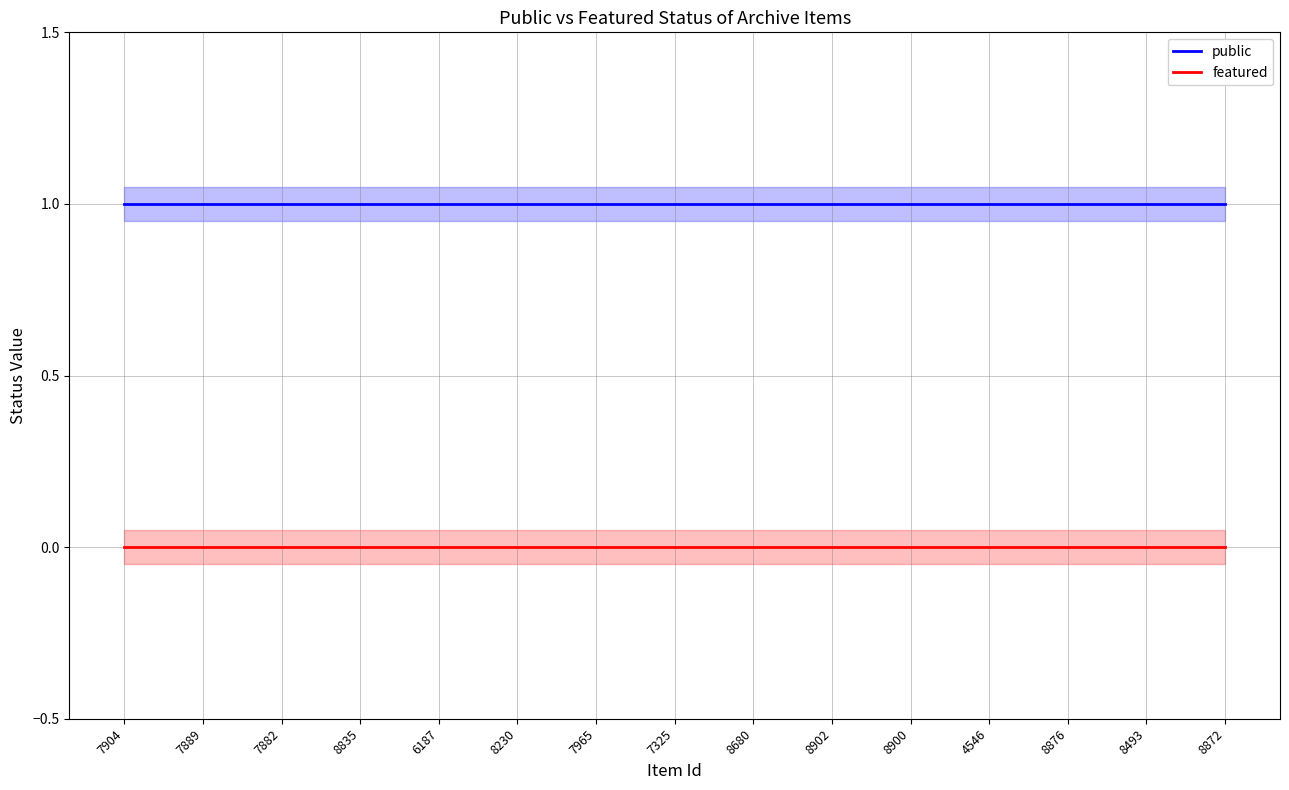

Between 7889 and 8872, which series saw the biggest shift?

public